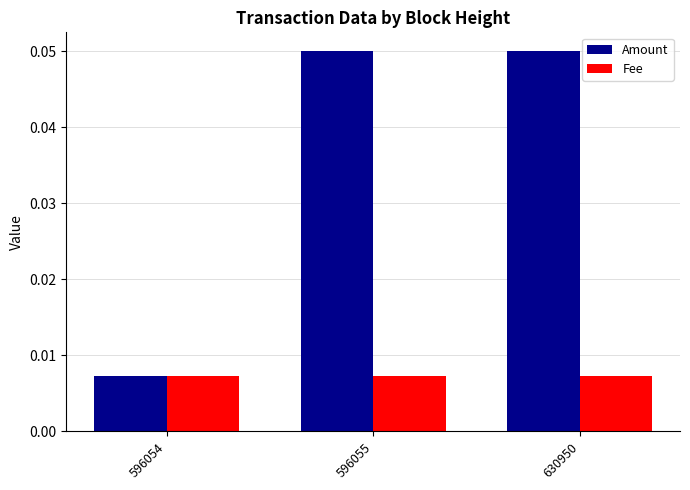

Which series has the widest spread of values?

Amount